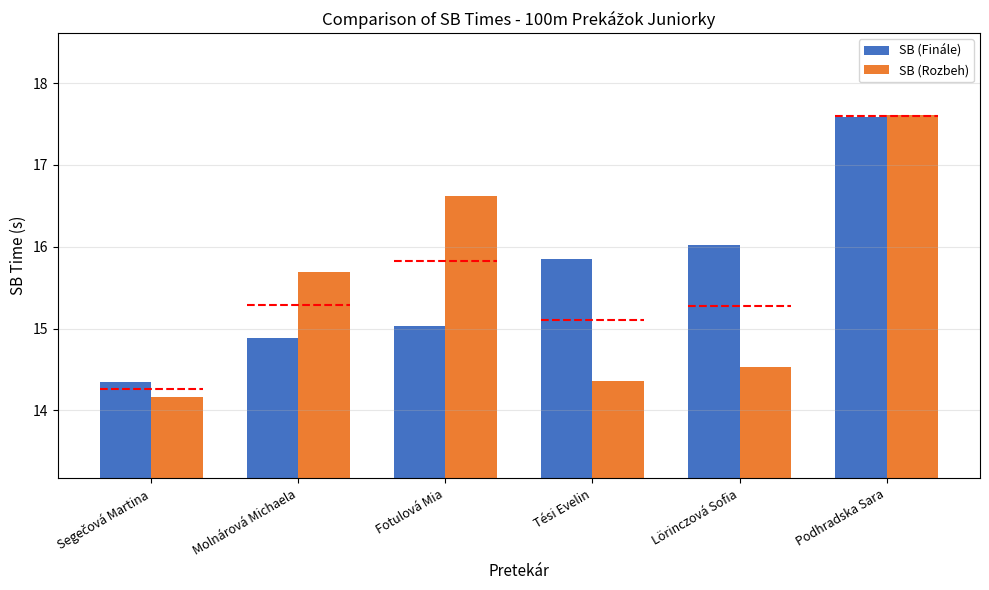

At Fotulová Mia, list the series in order from smallest to largest.

SB (Finále), SB (Rozbeh)